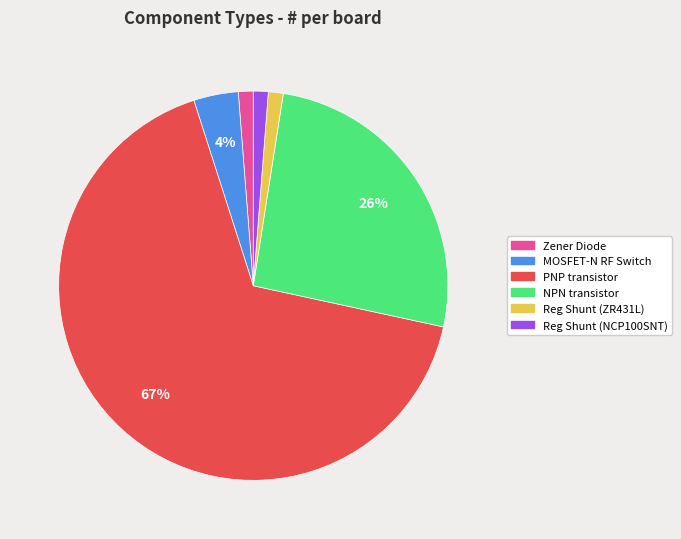

How many segments does this pie chart have?

6